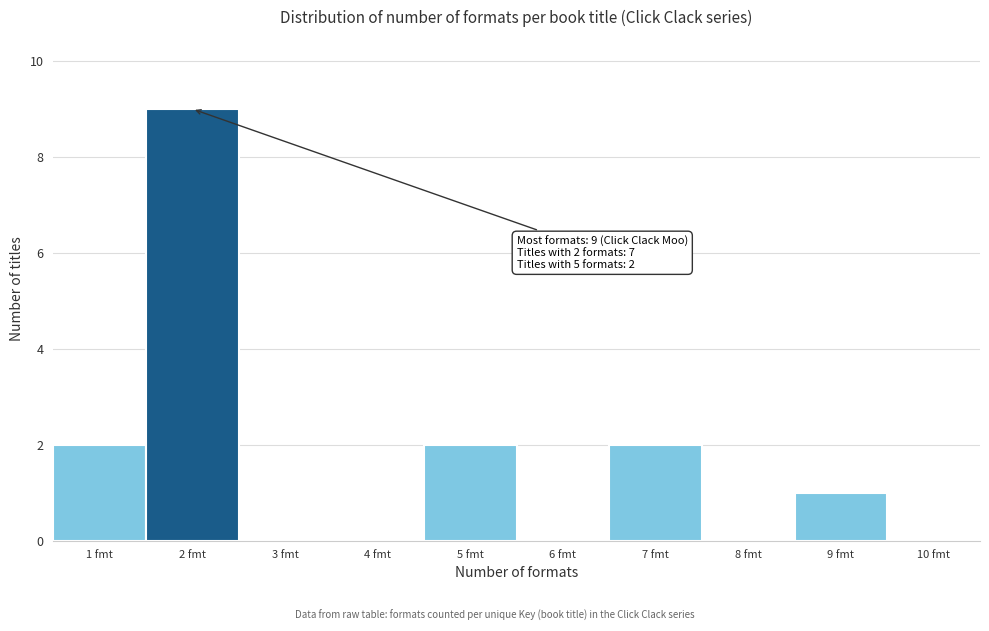

Which range on the x-axis has the tallest bar?

1.5 to 2.5